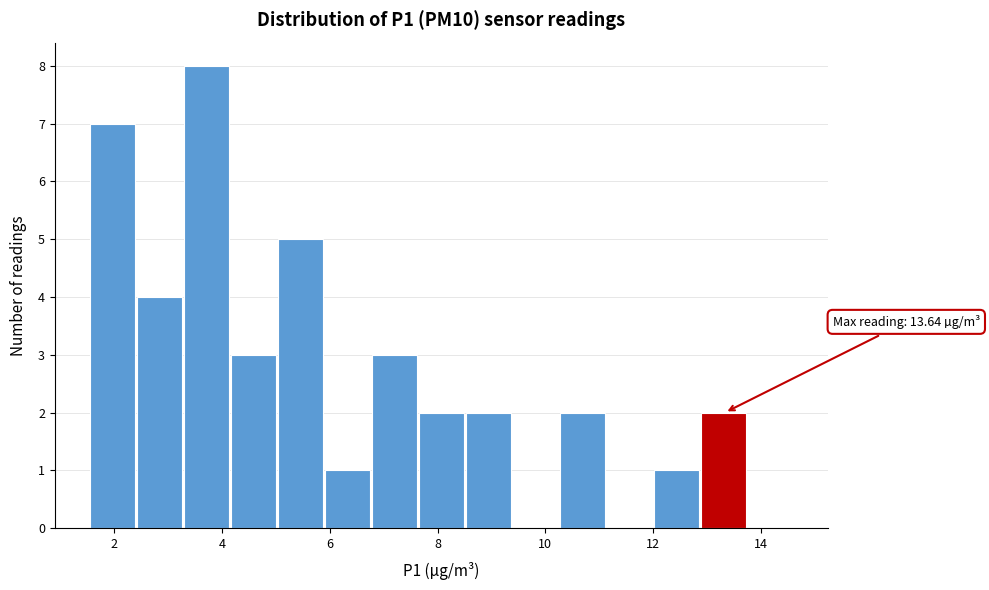

Over which range of the x-axis is the bar tallest?

3.2 to 4.2